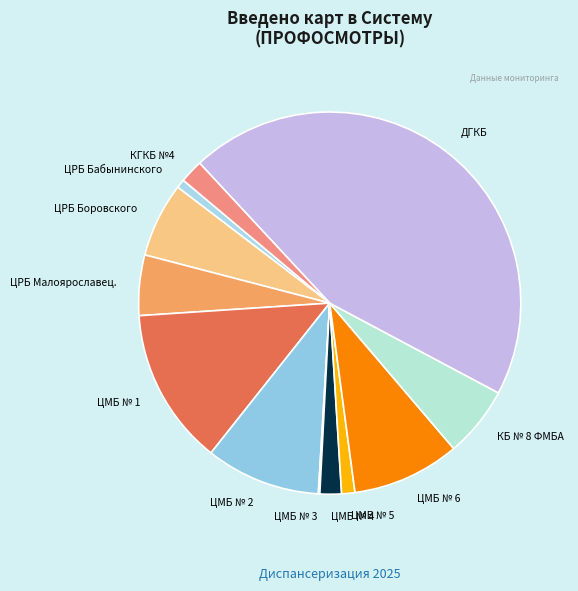

Is it true that ЦРБ Бабынинского is 11% of the pie?

False